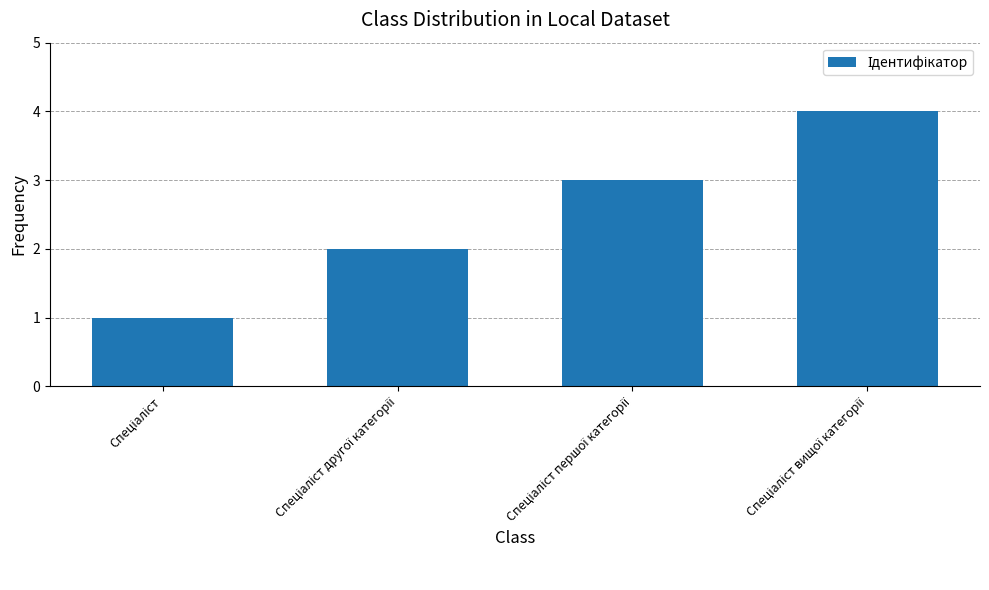

What is the maximum value shown in the chart?

4